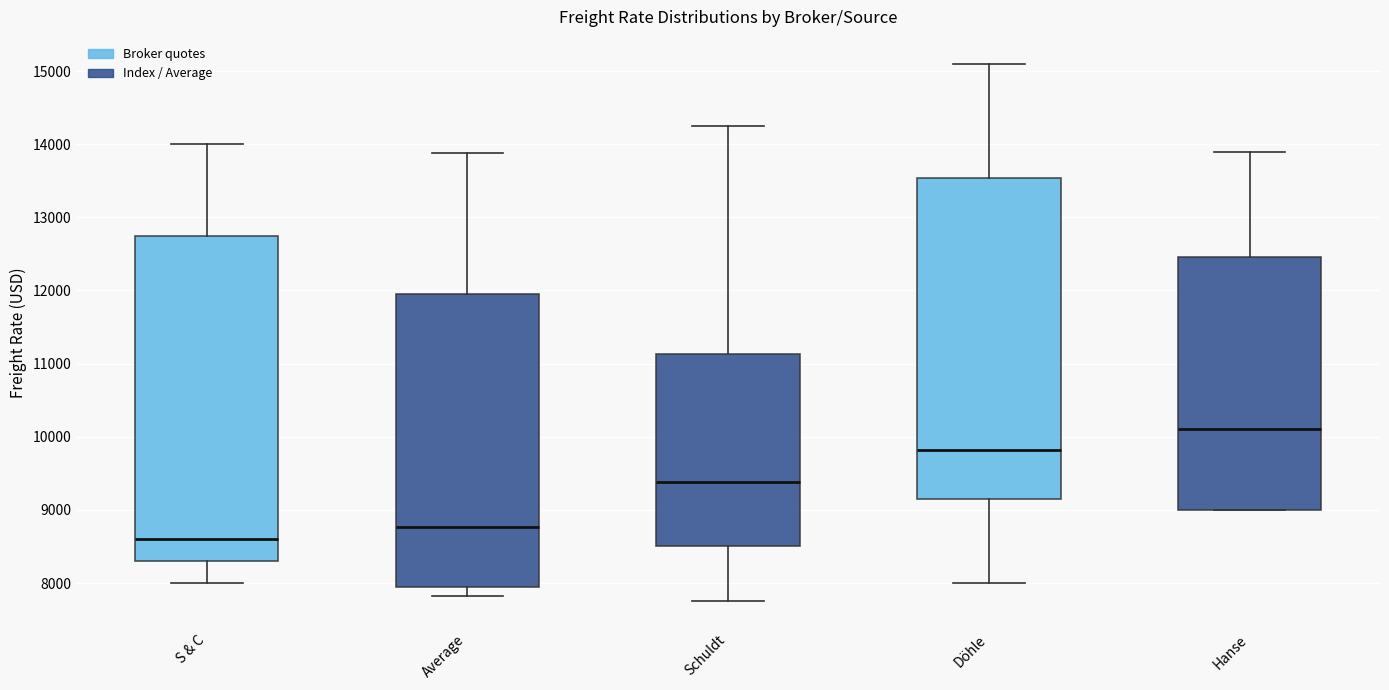

Reading left to right, transcribe this box plot: for each box, give where its median line is, the range the box spans, and where its two whiskers end, as read against the y-axis. The values are not printed on the chart, so give them approximately, as read against the axis.

S & C: median 8600, box 8300 to 12800, whiskers 8000 to 14000
Average: median 8800, box 7900 to 11900, whiskers 7800 to 13900
Schuldt: median 9400, box 8500 to 11100, whiskers 7800 to 14300
Döhle: median 9800, box 9200 to 13500, whiskers 8000 to 15100
Hanse: median 10100, box 9000 to 12500, whiskers 9000 to 13900